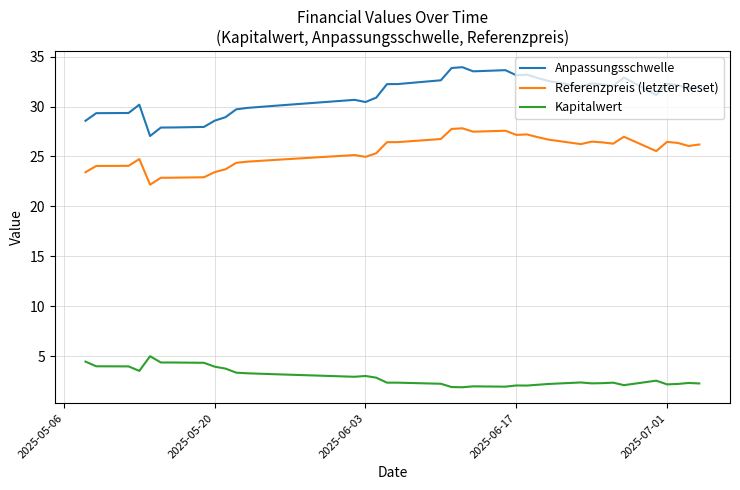

What is the smallest value displayed?

1.9